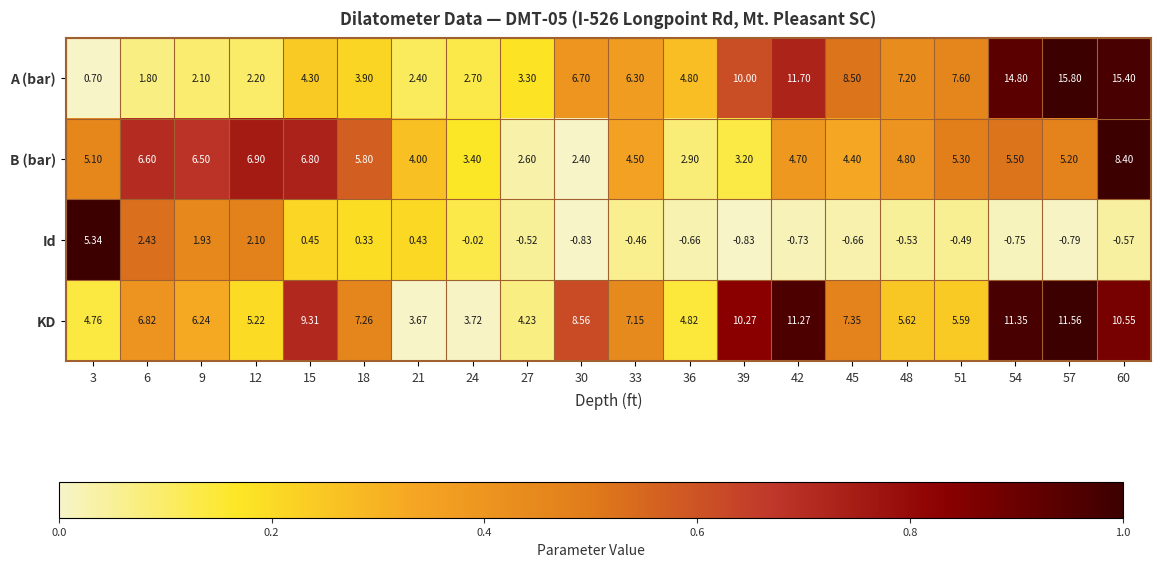

Is the value of A (bar) at 27 greater than the value of KD at 54?

No